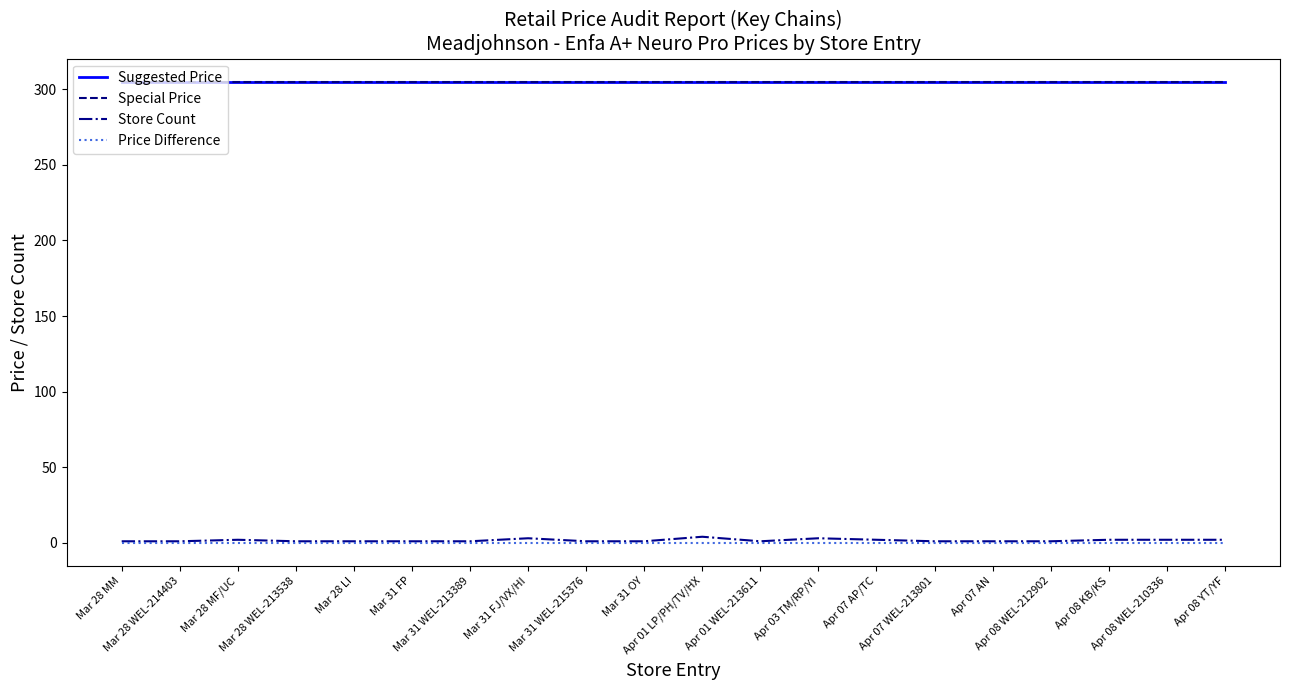

True or false: Price Difference and Suggested Price cross at least once.

False